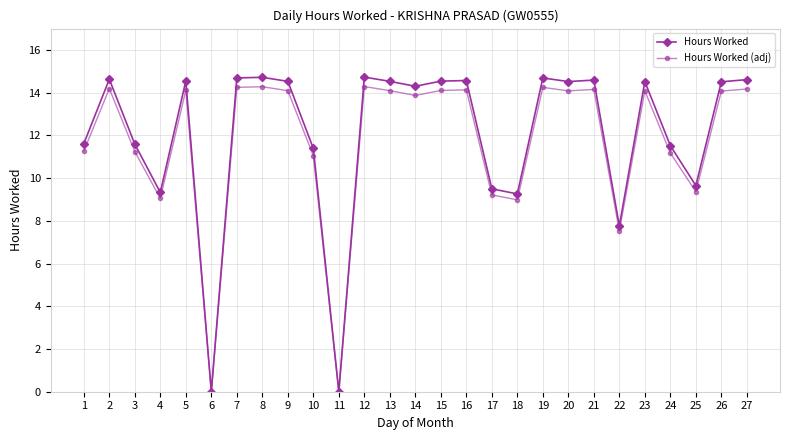

What is the value of the Hours Worked (adj) point at the 12th from the left?

14.3